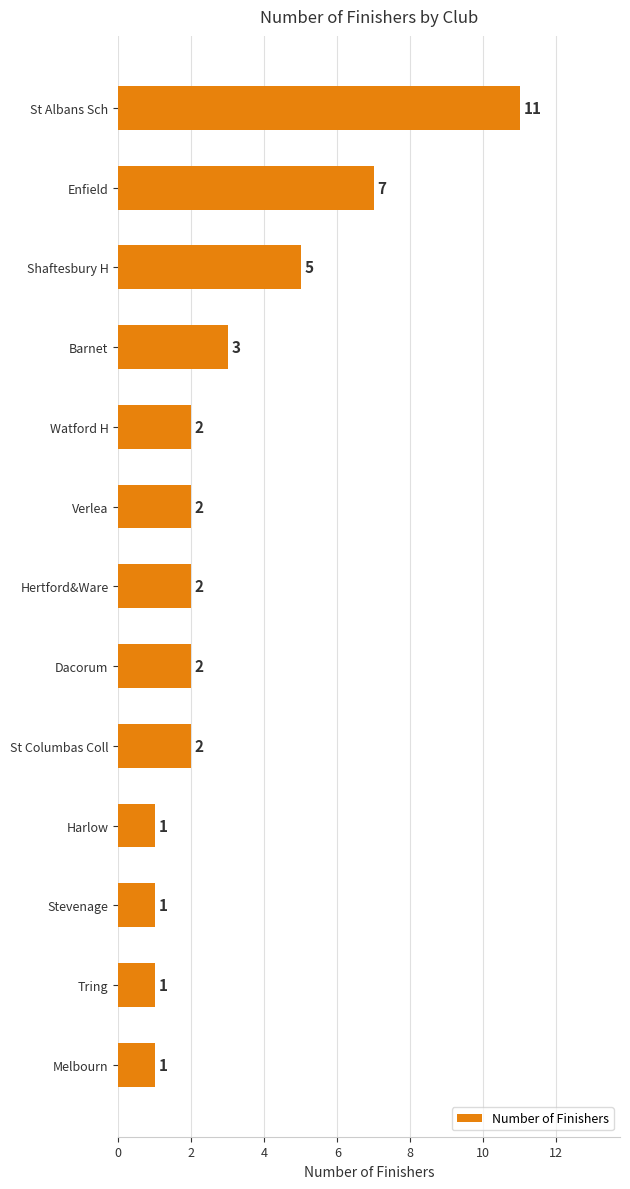

How many distinct data groups are displayed?

1